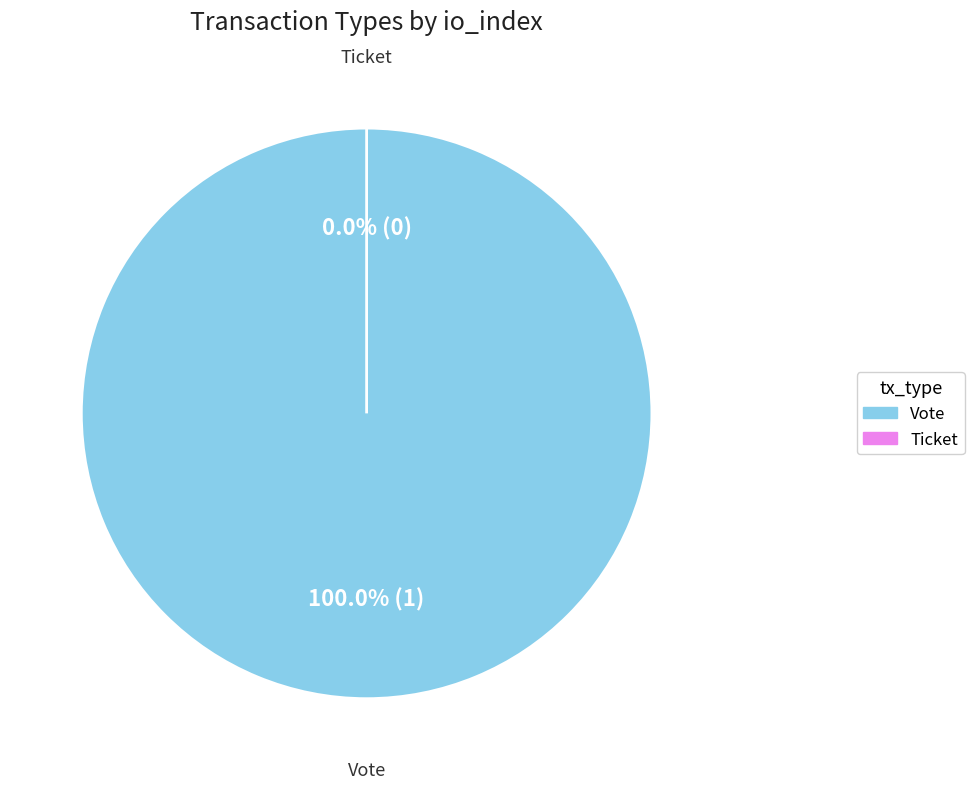

To the nearest percent, what is the combined percentage of Ticket and Vote?

100%